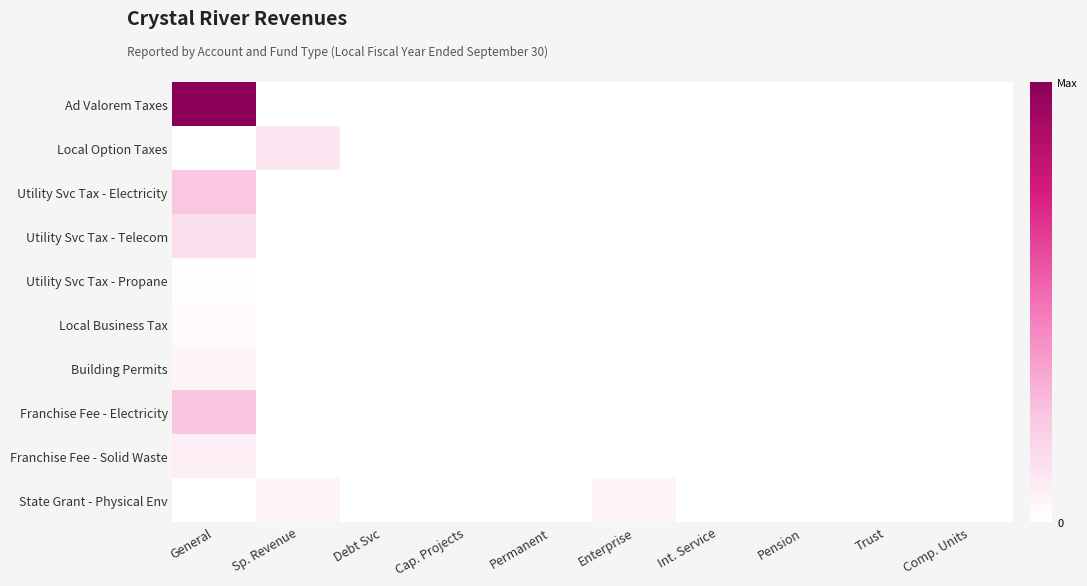

Between Comp. Units and Permanent, which is larger?

Comp. Units